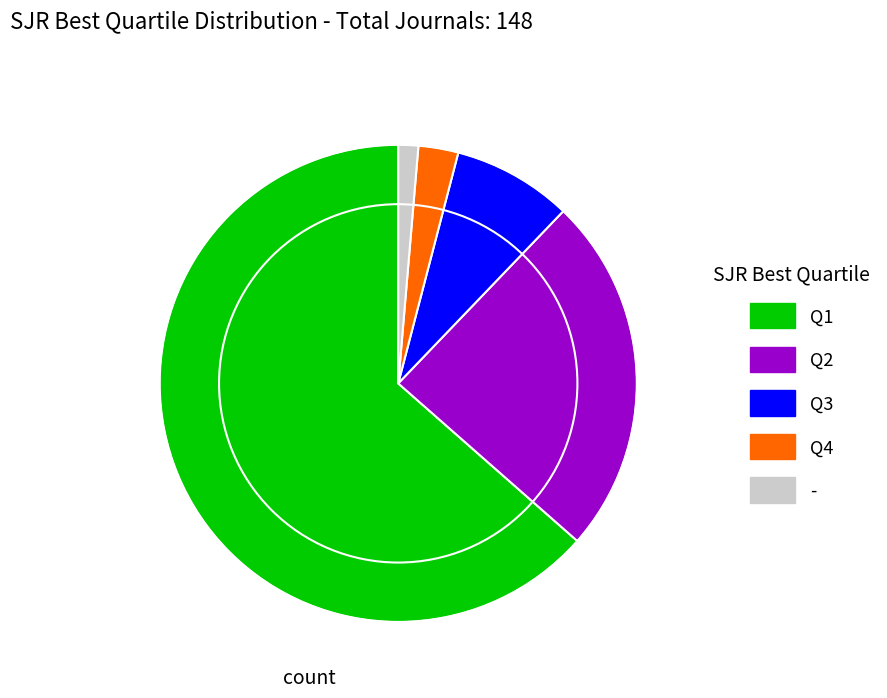

Between Q4 and Q3, which is larger?

Q3